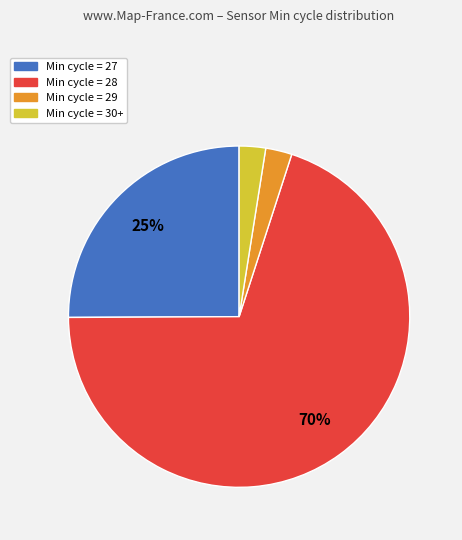

Between Min cycle = 27 and Min cycle = 30+, which is larger?

Min cycle = 27